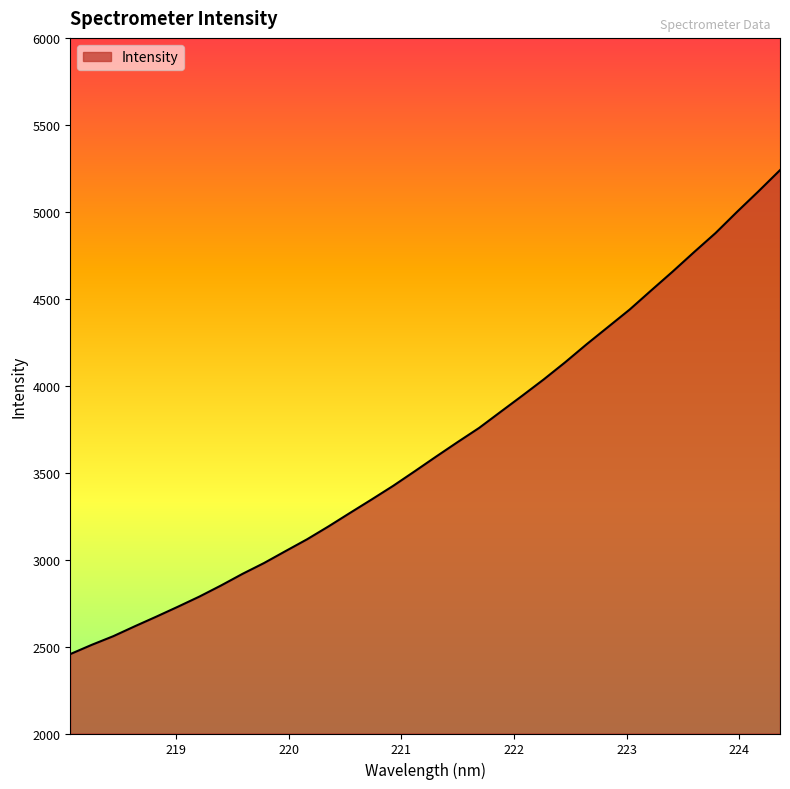

What is the smallest value displayed?

2456.7